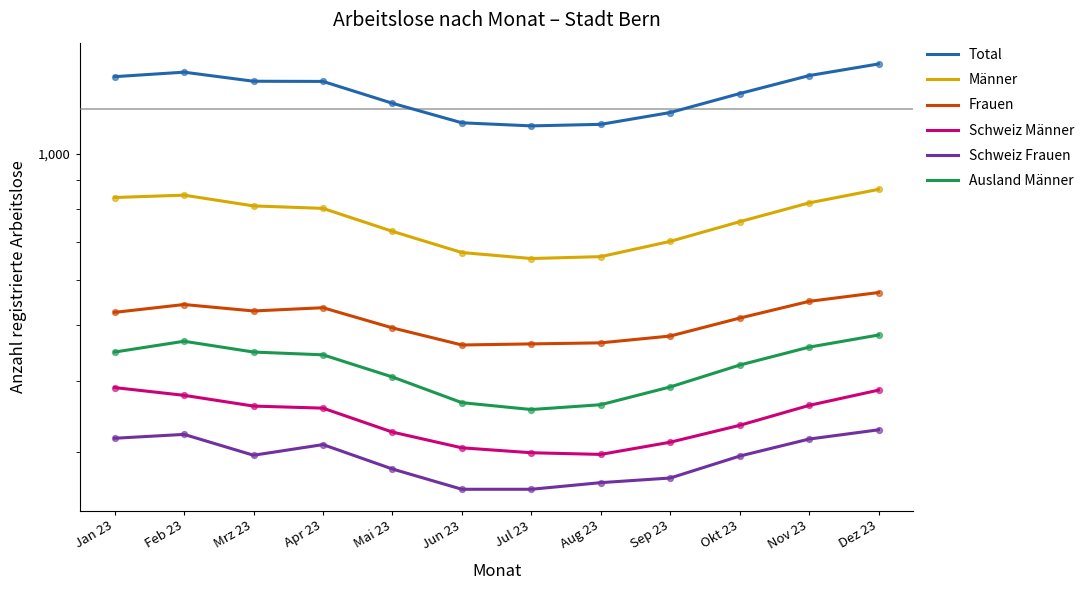

At how many categories does at least one series exceed 478?

12